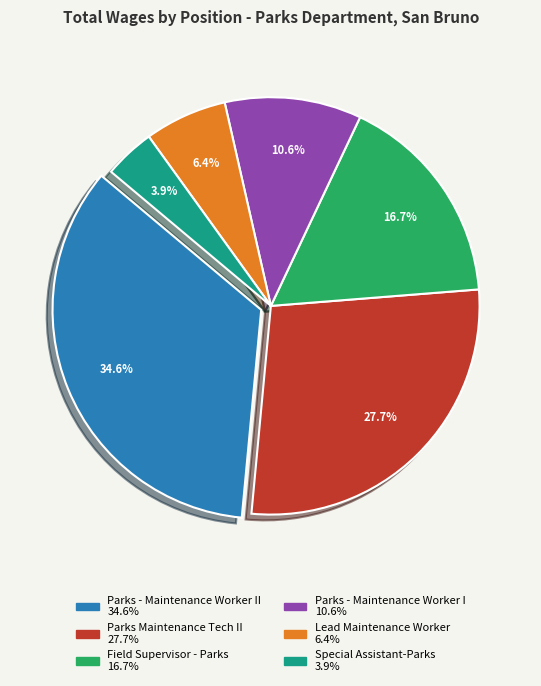

Does any single category account for the majority?

No